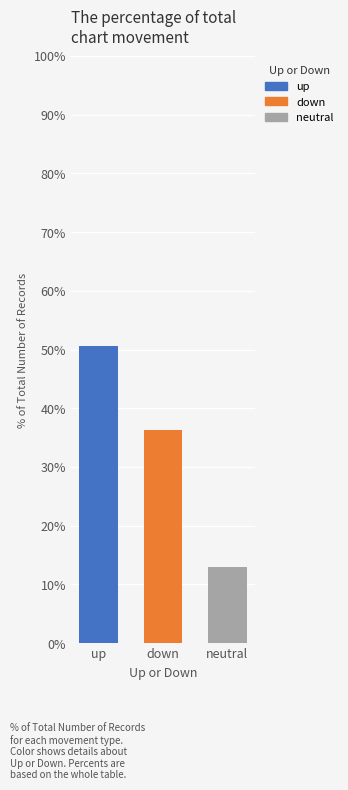

How many groups of bars are there?

1